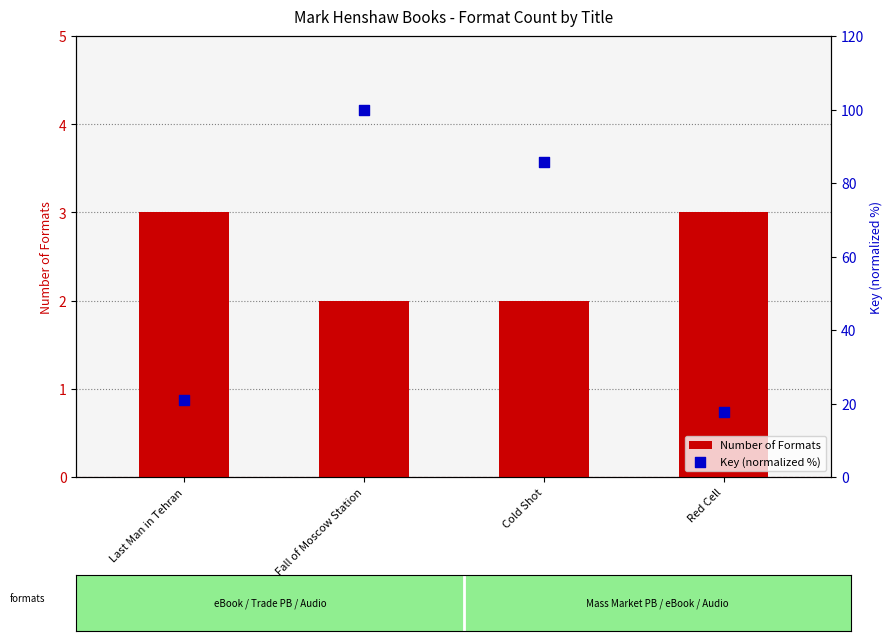

Which series contains the lowest Y value?

Number of Formats